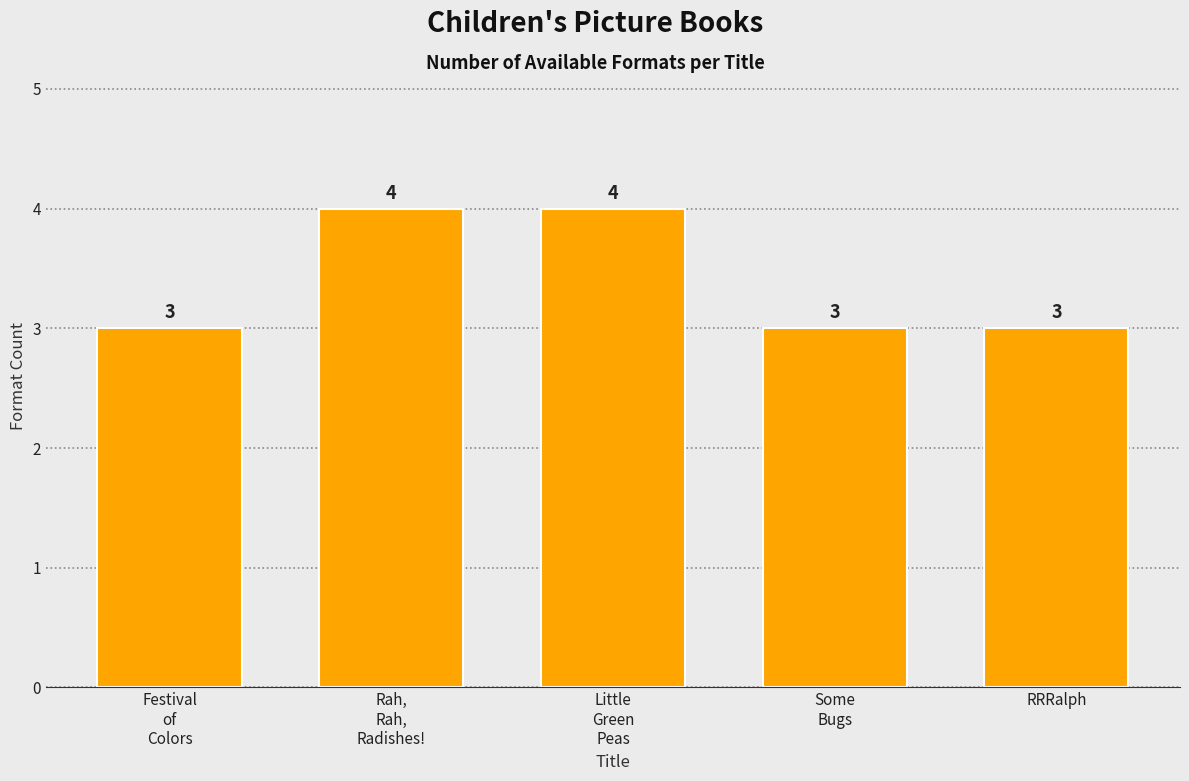

What is the greatest value displayed?

4